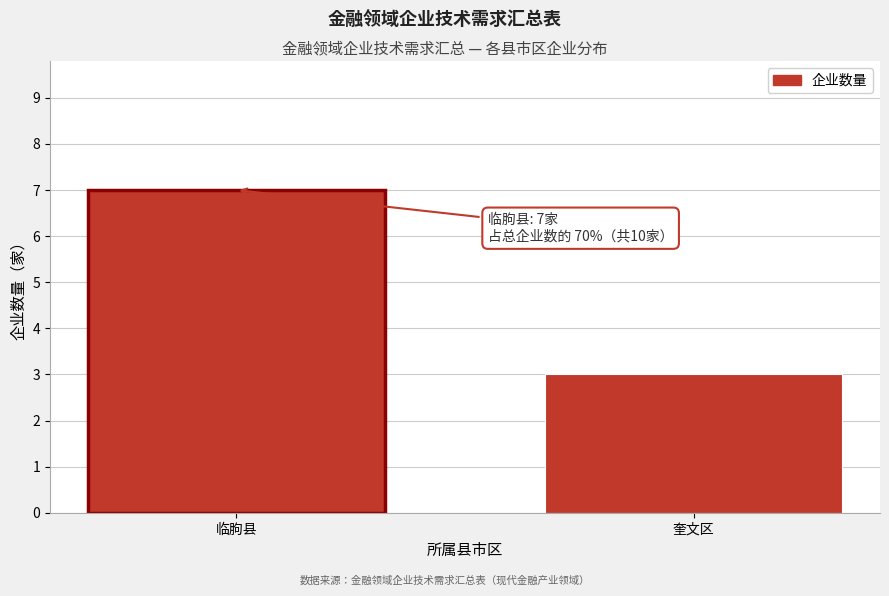

Reading left to right, what are all the values shown in this chart?

临朐县=7	奎文区=3